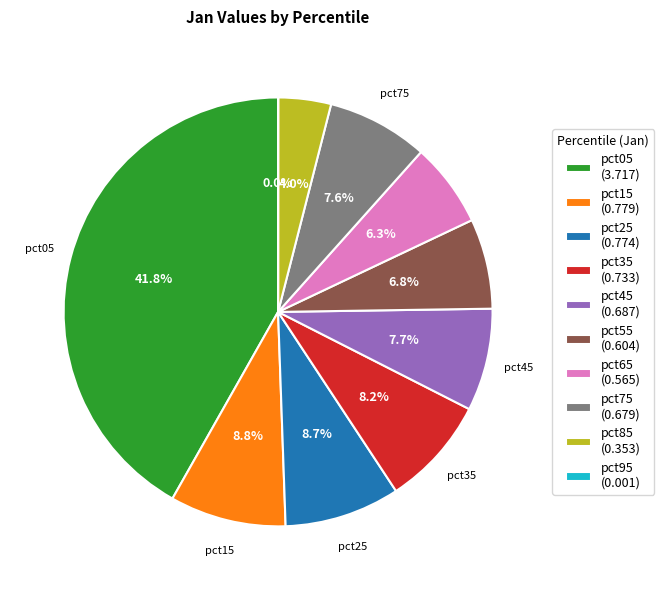

Do pct45 (0.687) and pct35 (0.733) together represent more than half of the pie?

No